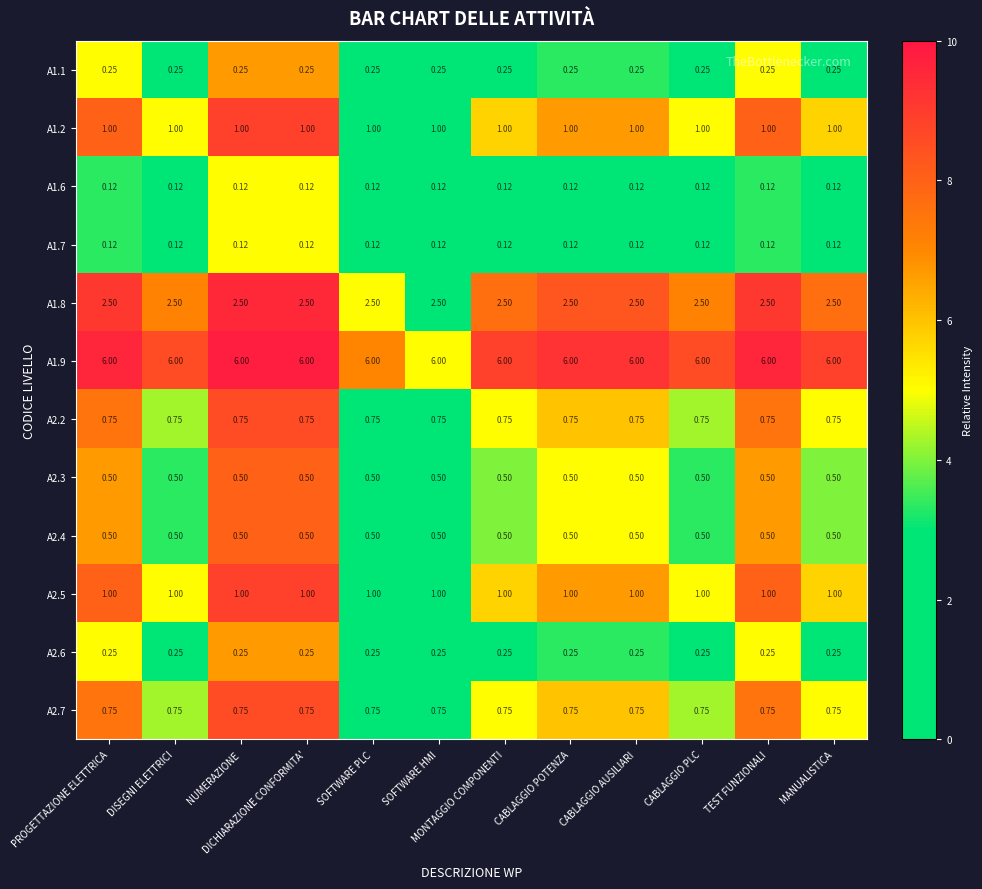

Is the value of A1.2 at SOFTWARE HMI greater than the value of A2.4 at NUMERAZIONE?

Yes